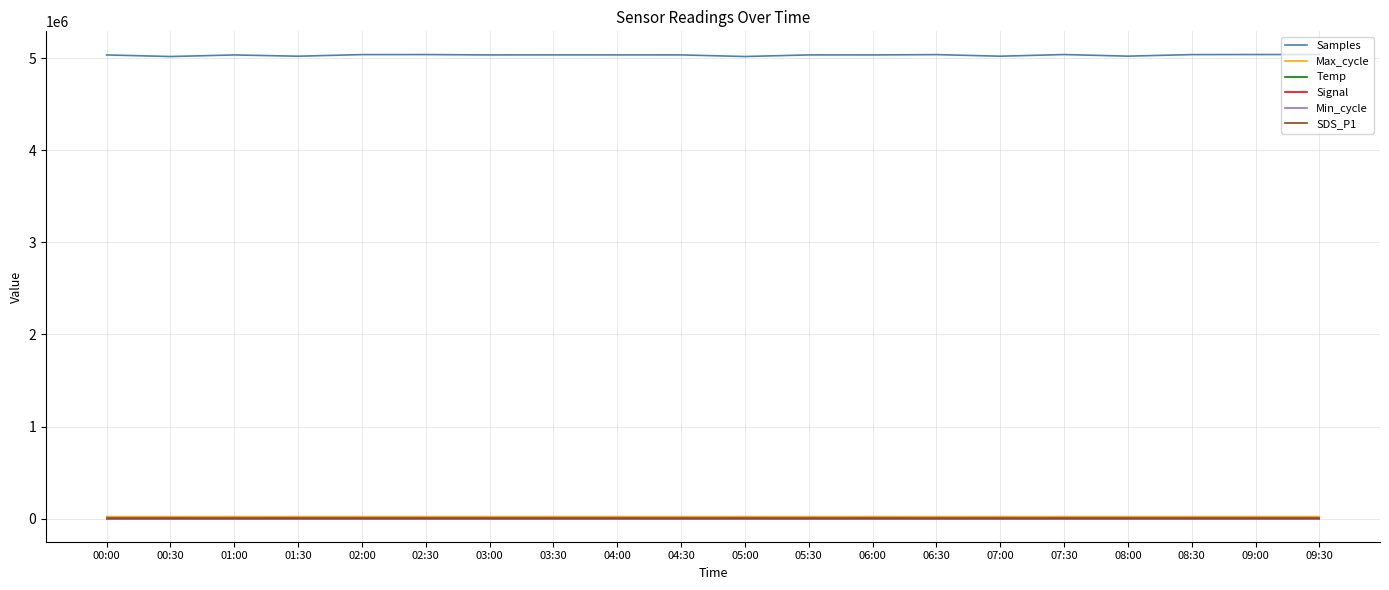

True or false: Max_cycle has a value of 20169.0 at 02:00.

True